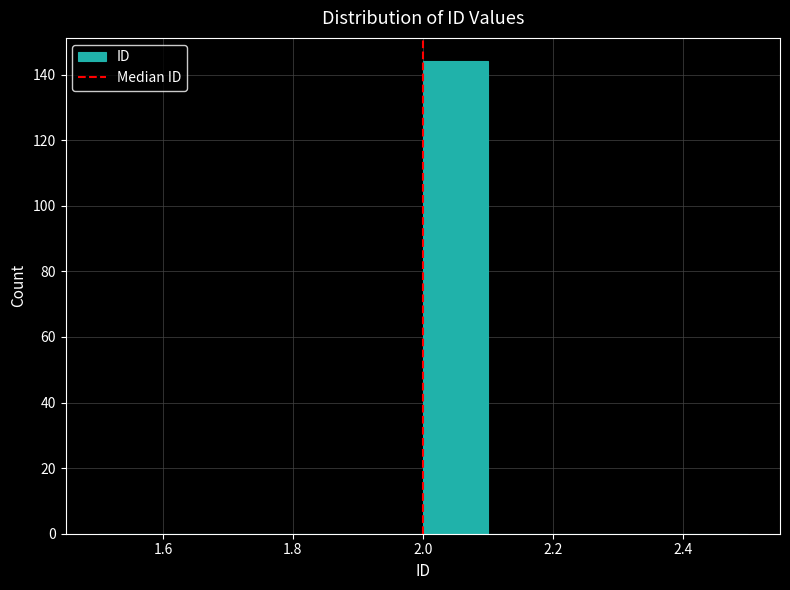

What is the height of the bar covering 2.0 to 2.1 on the x-axis? The values are not printed on the chart, so give them approximately, as read against the axis.

144